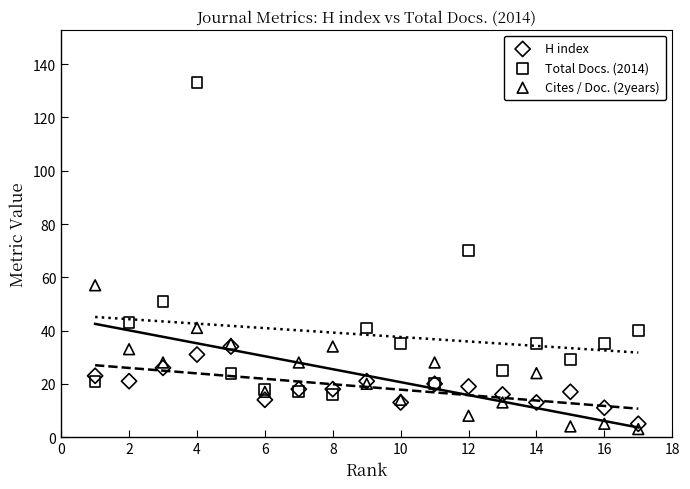

Which series contains the lowest Y value?

Cites / Doc. (2years)